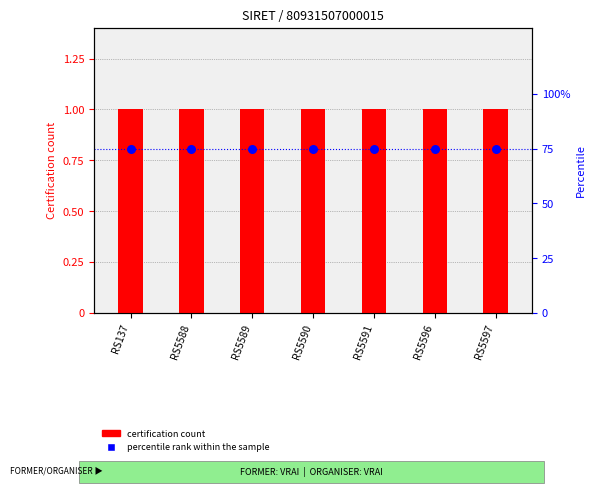

Is the value of percentile rank within the sample at RS137 greater than the value of certification count at RS5588?

Yes